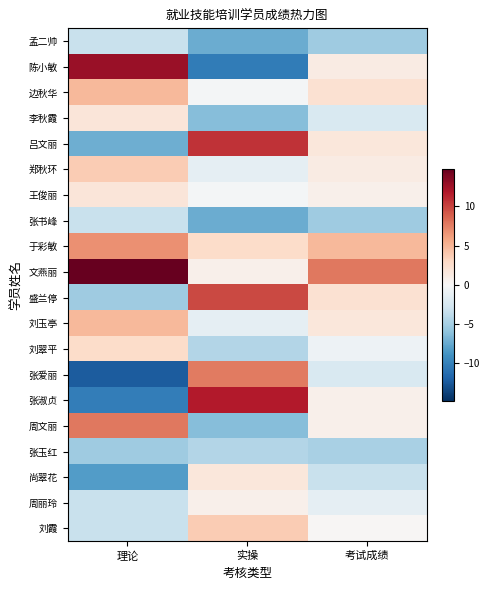

How many categories are shown in the chart?

3